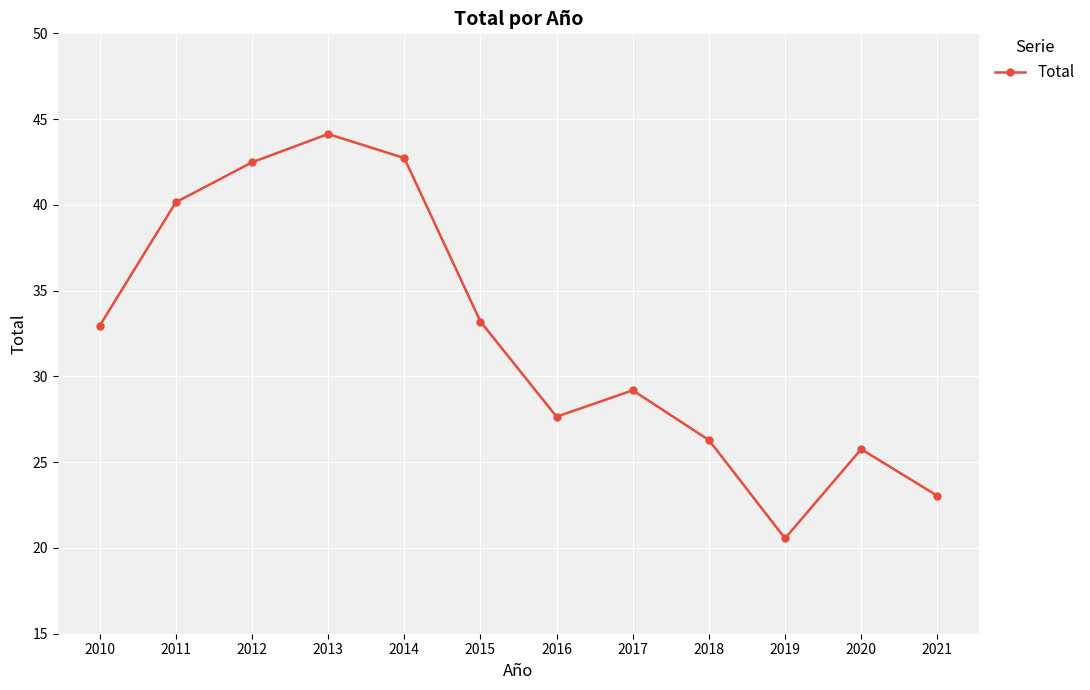

Count the number of categories in the chart.

12